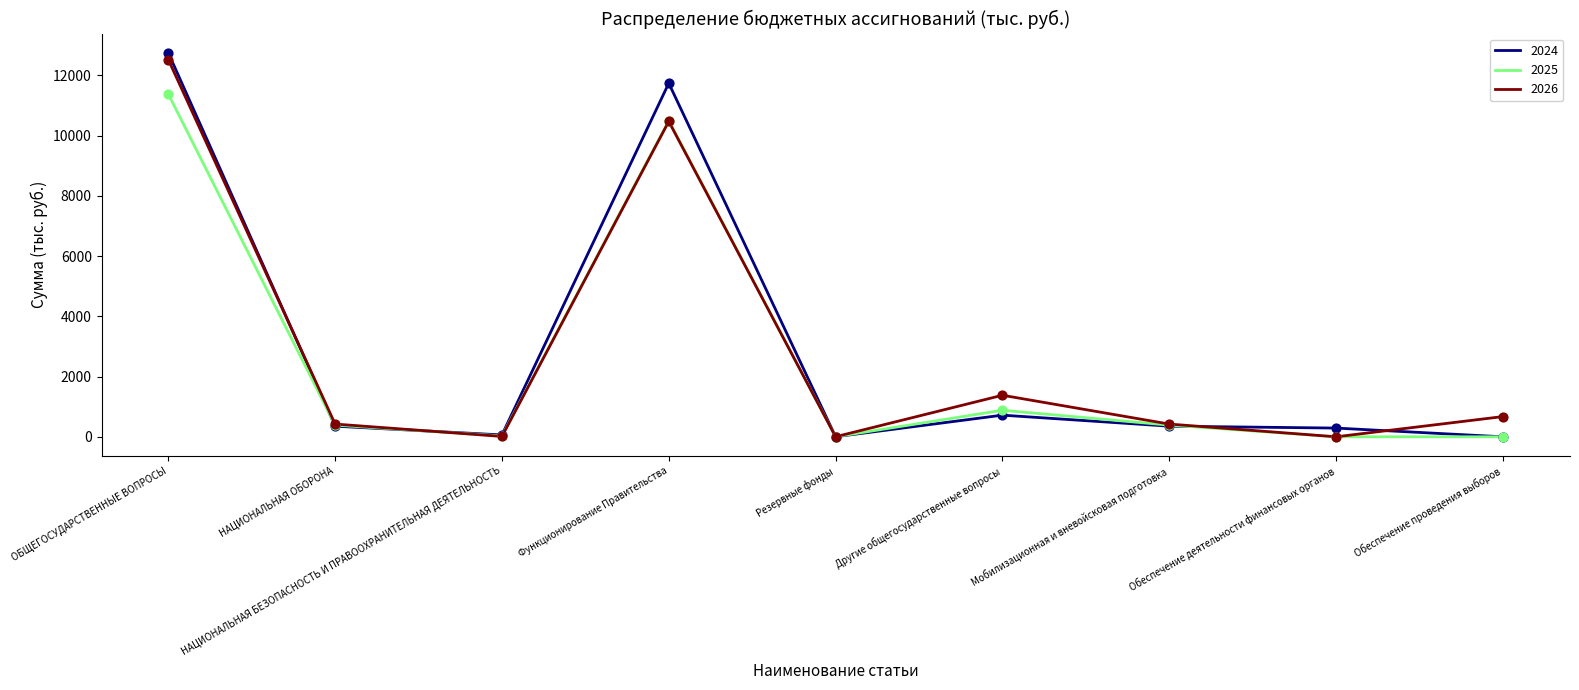

What is the total value across all series at ОБЩЕГОСУДАРСТВЕННЫЕ ВОПРОСЫ?

36657.3